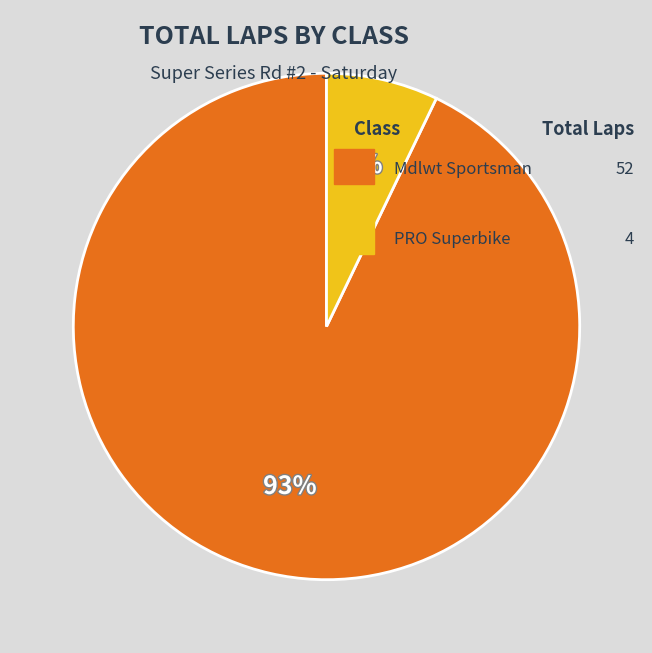

To the nearest percent, what is the average slice percentage?

50%